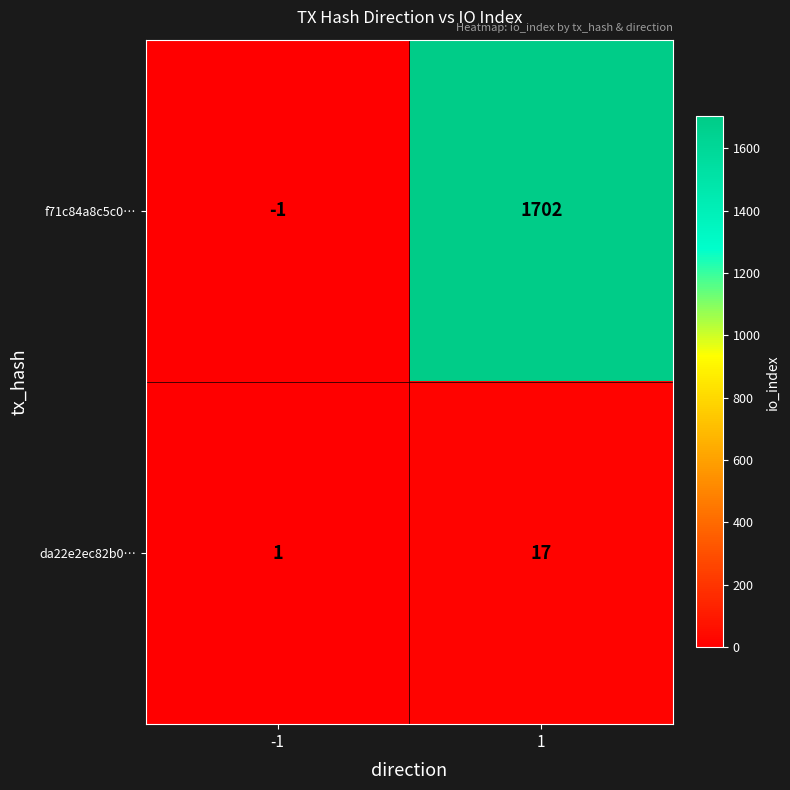

What is the greatest value displayed?

1702